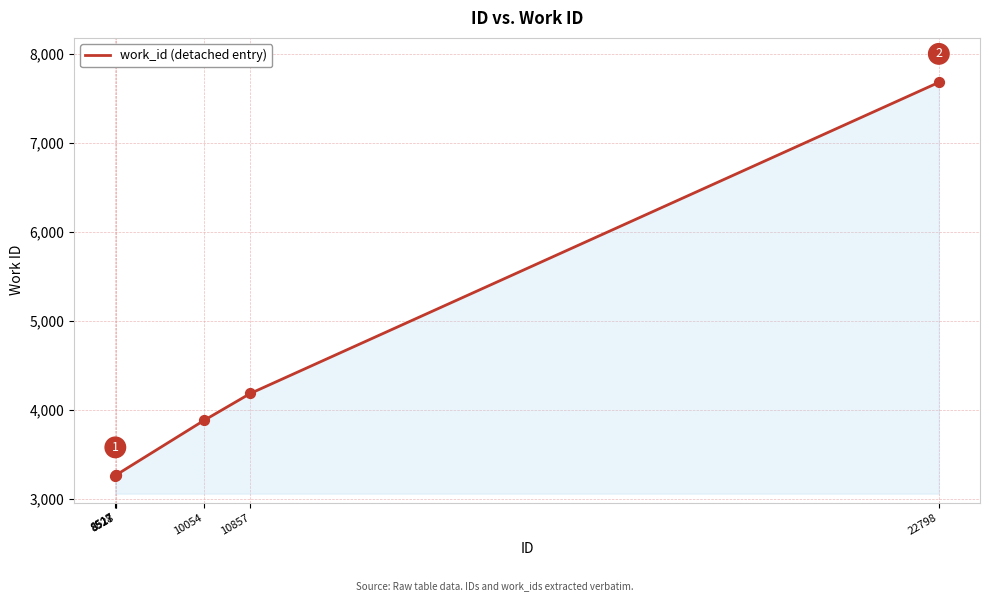

Between 10054 and 8528, which is larger?

10054